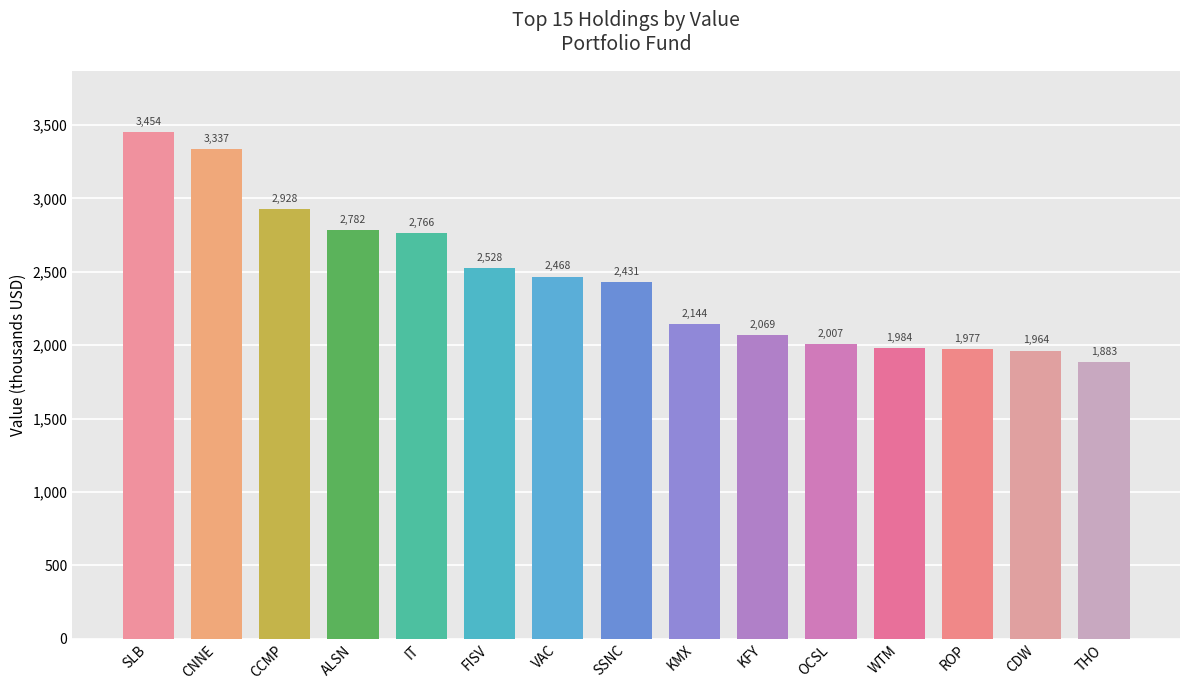

Are the bars grouped side by side (vs. stacked)?

No